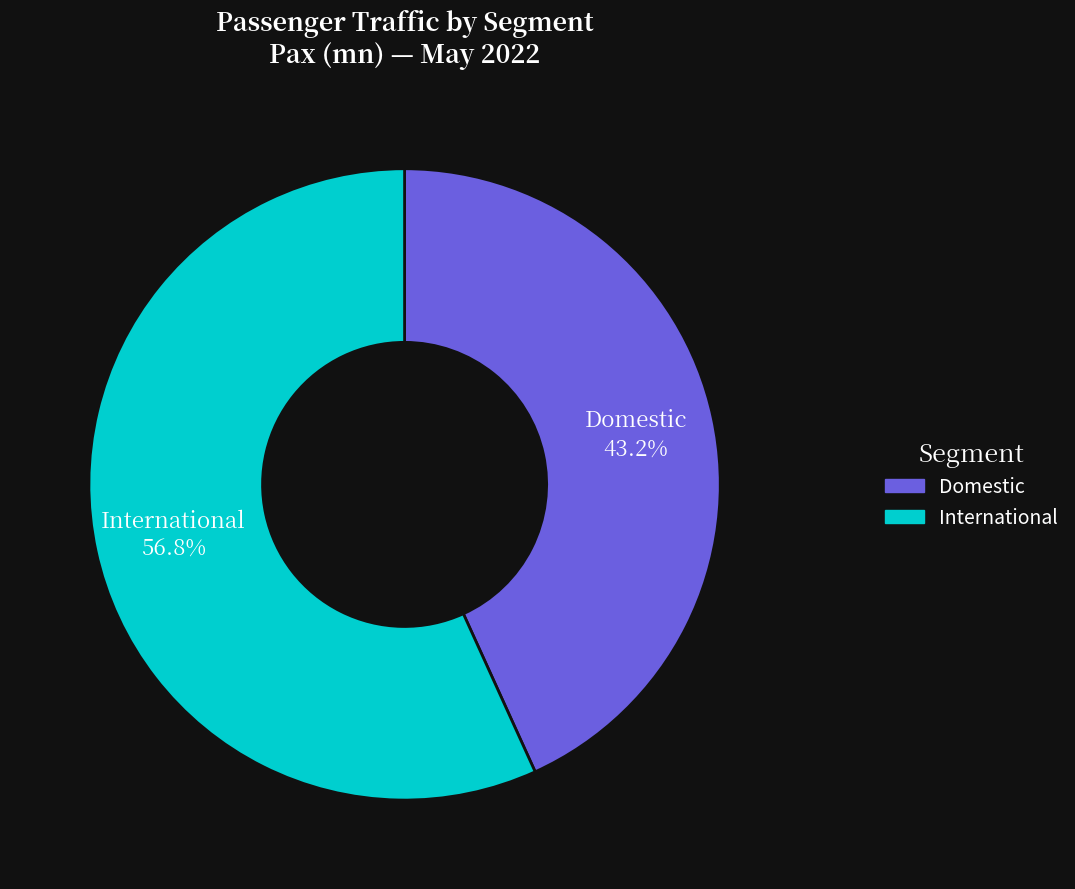

To the nearest percent, what percentage of the pie is Domestic?

43%